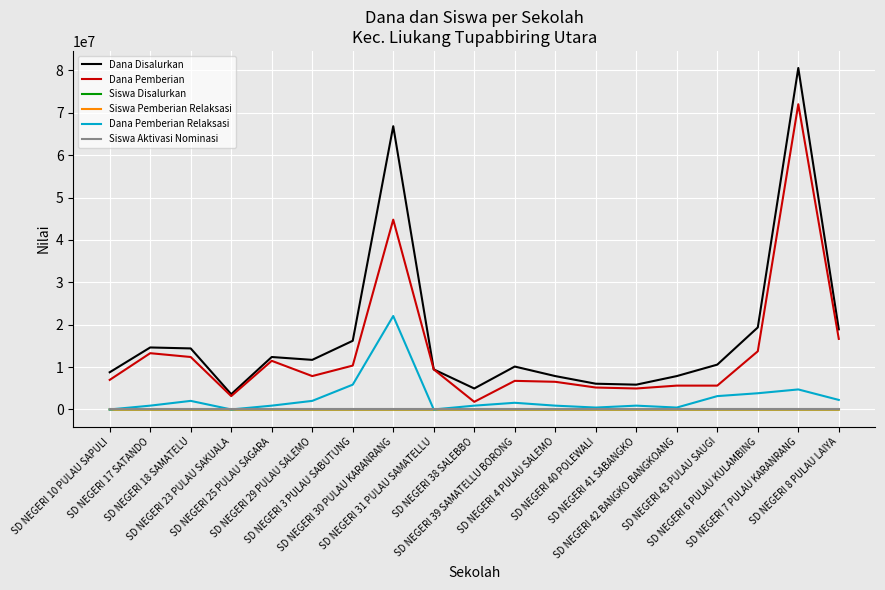

True or false: Dana Disalurkan has more than 0 points higher than both neighbors.

True